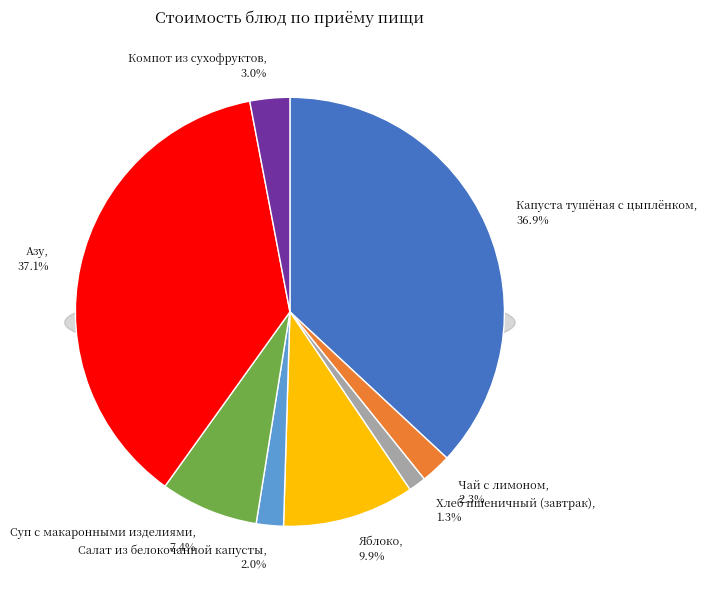

Which slice is the largest?

Азу